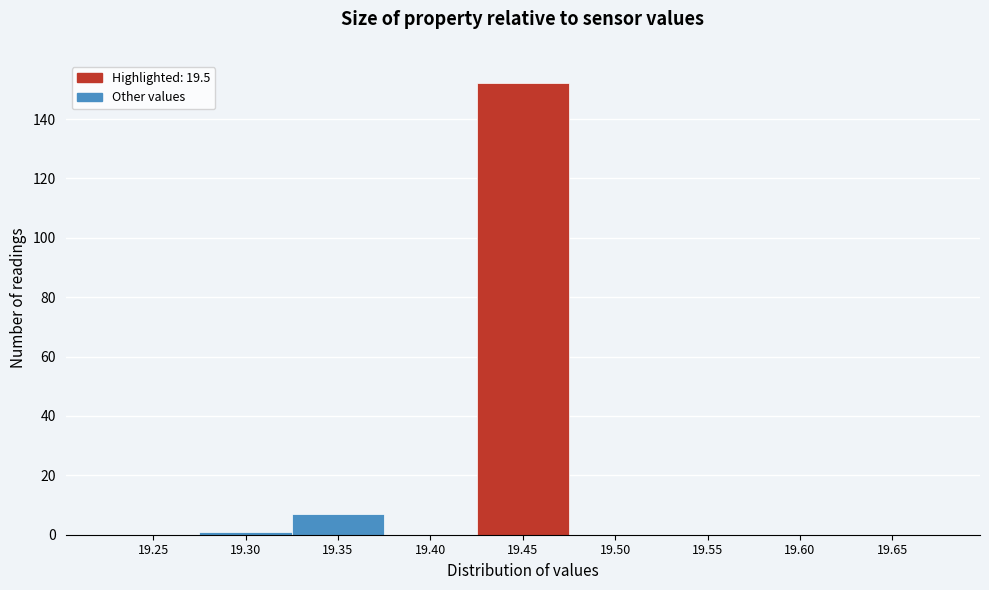

Reading left to right, transcribe all the data shown in this chart.

19.25=0	19.30=1	19.35=7	19.40=0	19.45=152	19.50=0	19.55=0	19.60=0	19.65=0